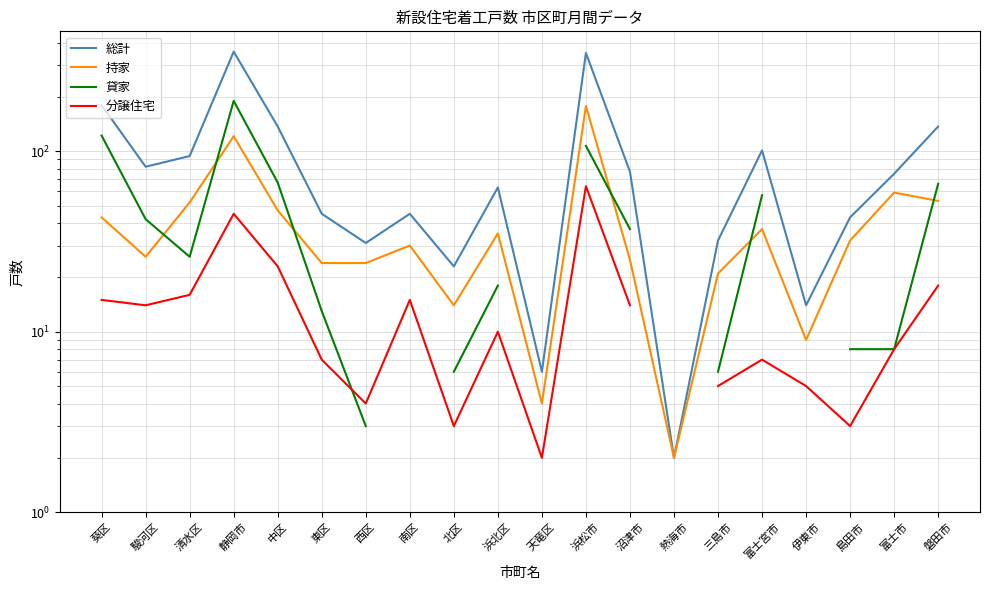

At which label is 総計 closest to 179?

葵区